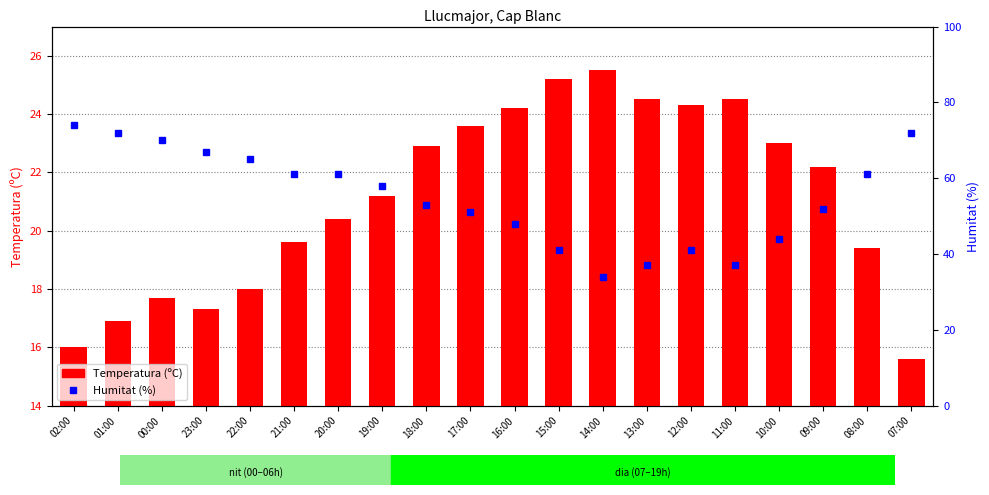

Between 16:00 and 14:00, which series saw the biggest shift?

Humitat (%)